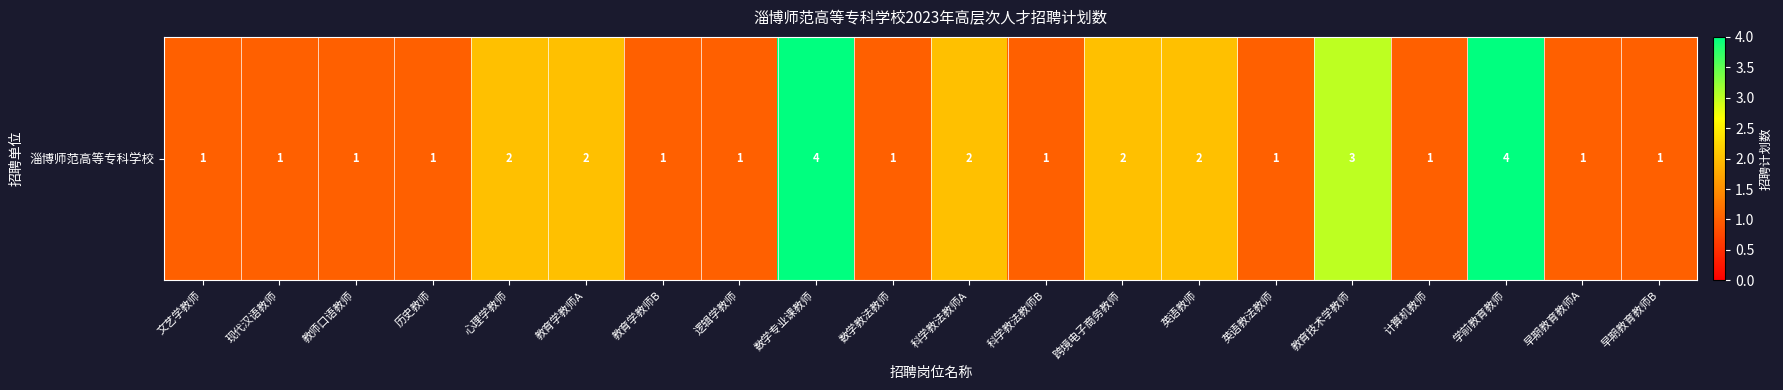

Which label corresponds to the largest value in the chart?

数学专业课教师